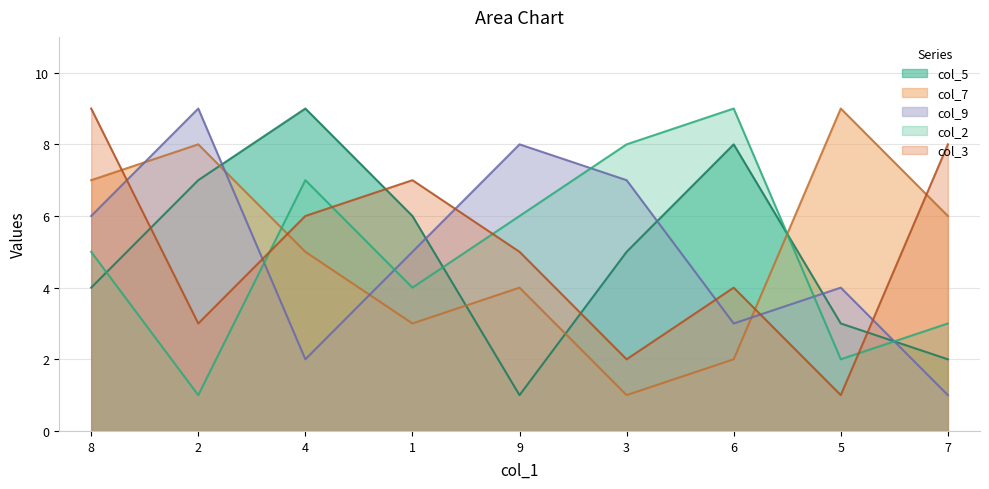

How many values in the col_3 series are below 5?

4